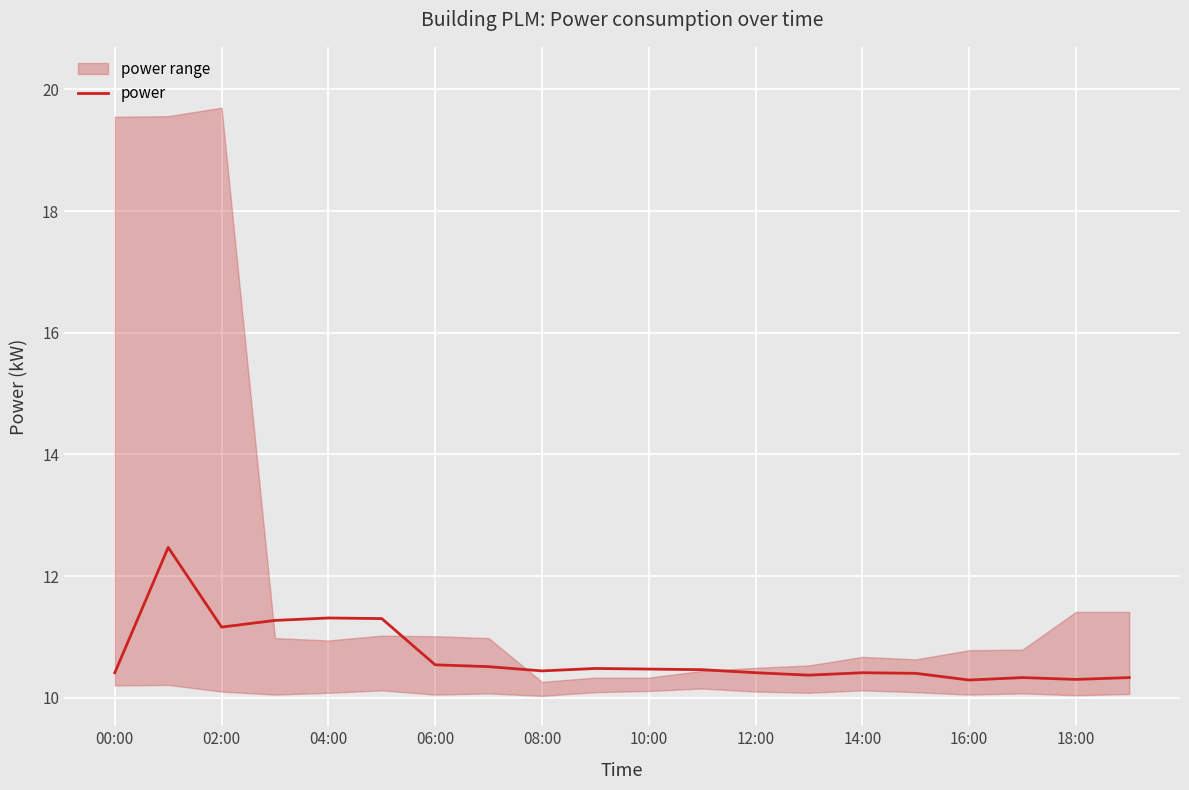

The power series shows 17.4 at 12:00. True or false?

False